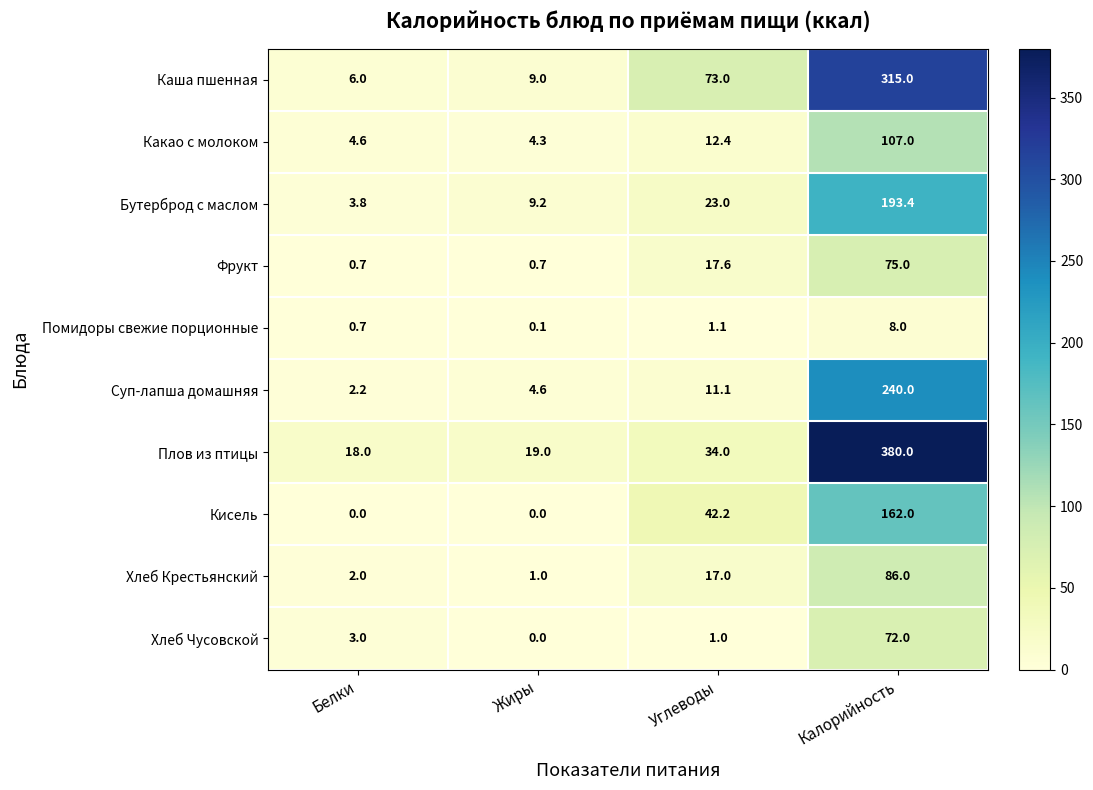

Is it true that Хлеб Чусовской equals 3.0 at Белки?

True